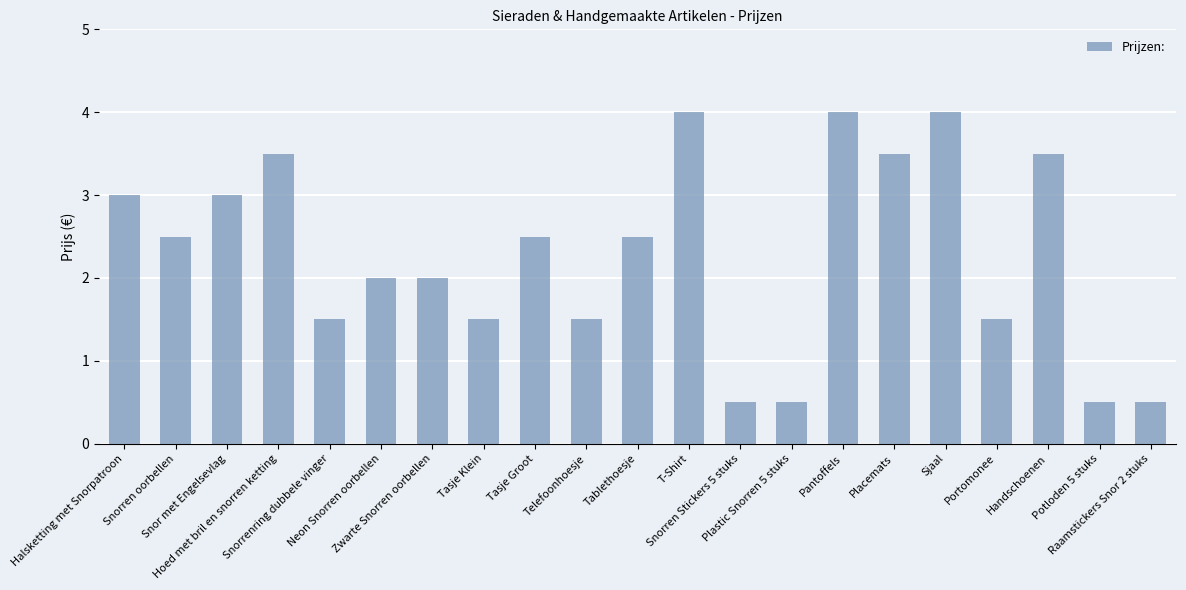

How many distinct data groups are displayed?

1